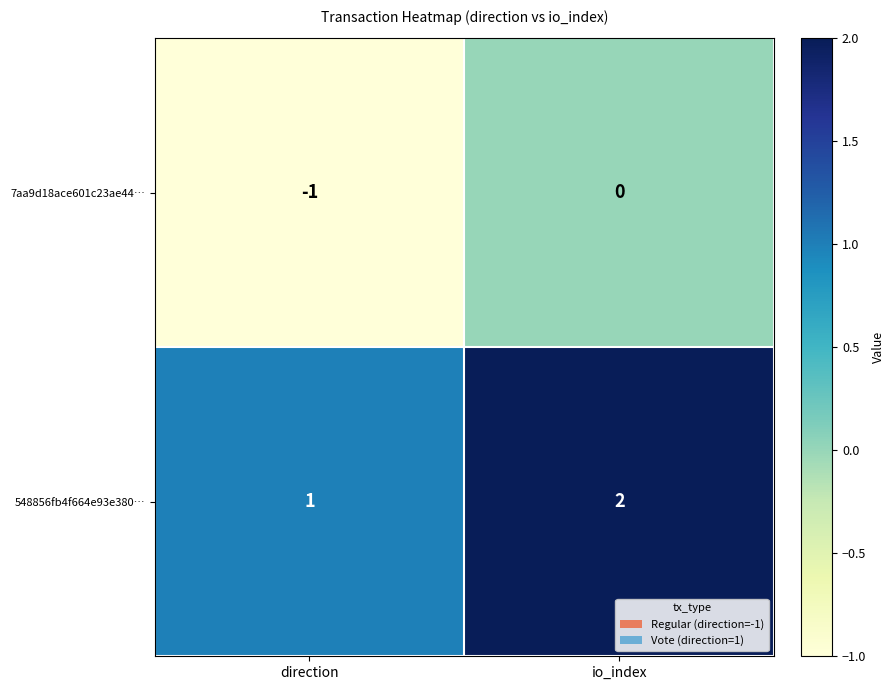

What is the sum of all 548856fb4f664e93e380… values?

3